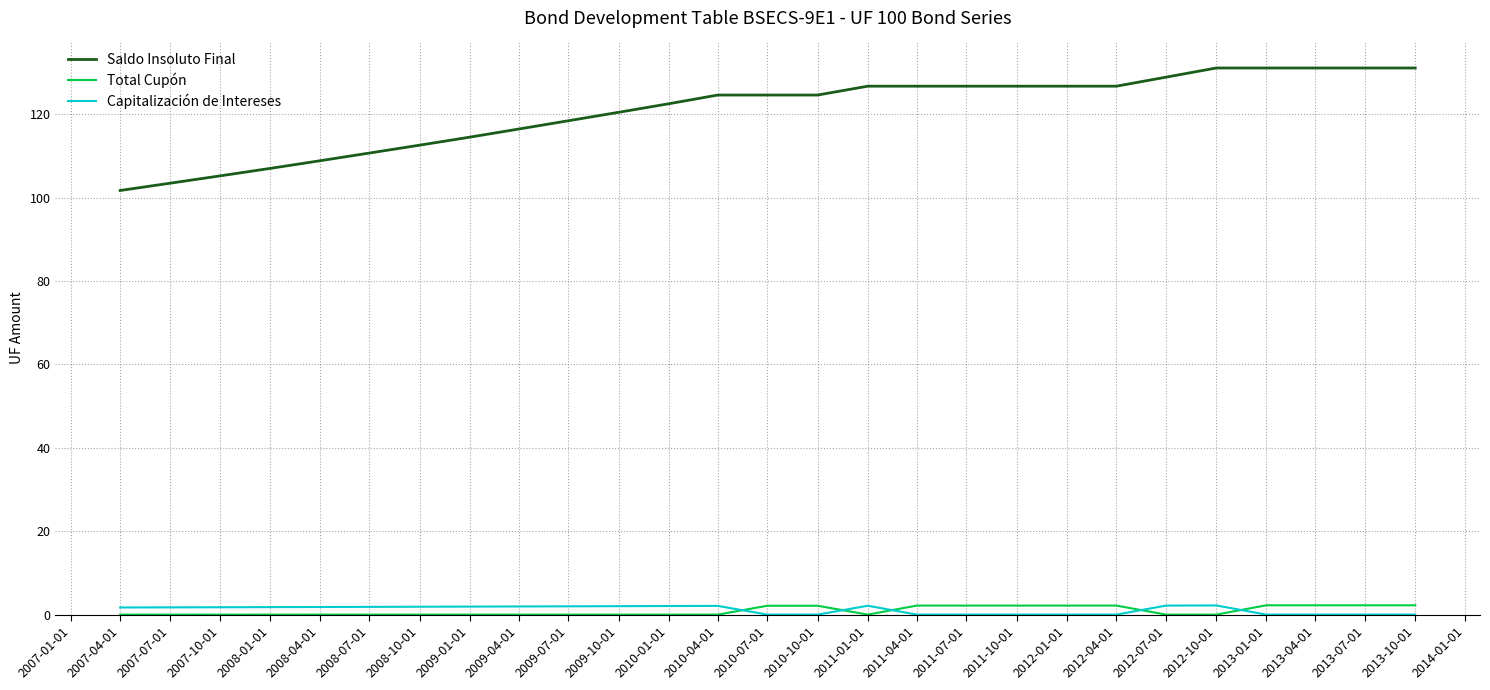

What is the difference between the highest and lowest values at 2007-10-01?

105.2